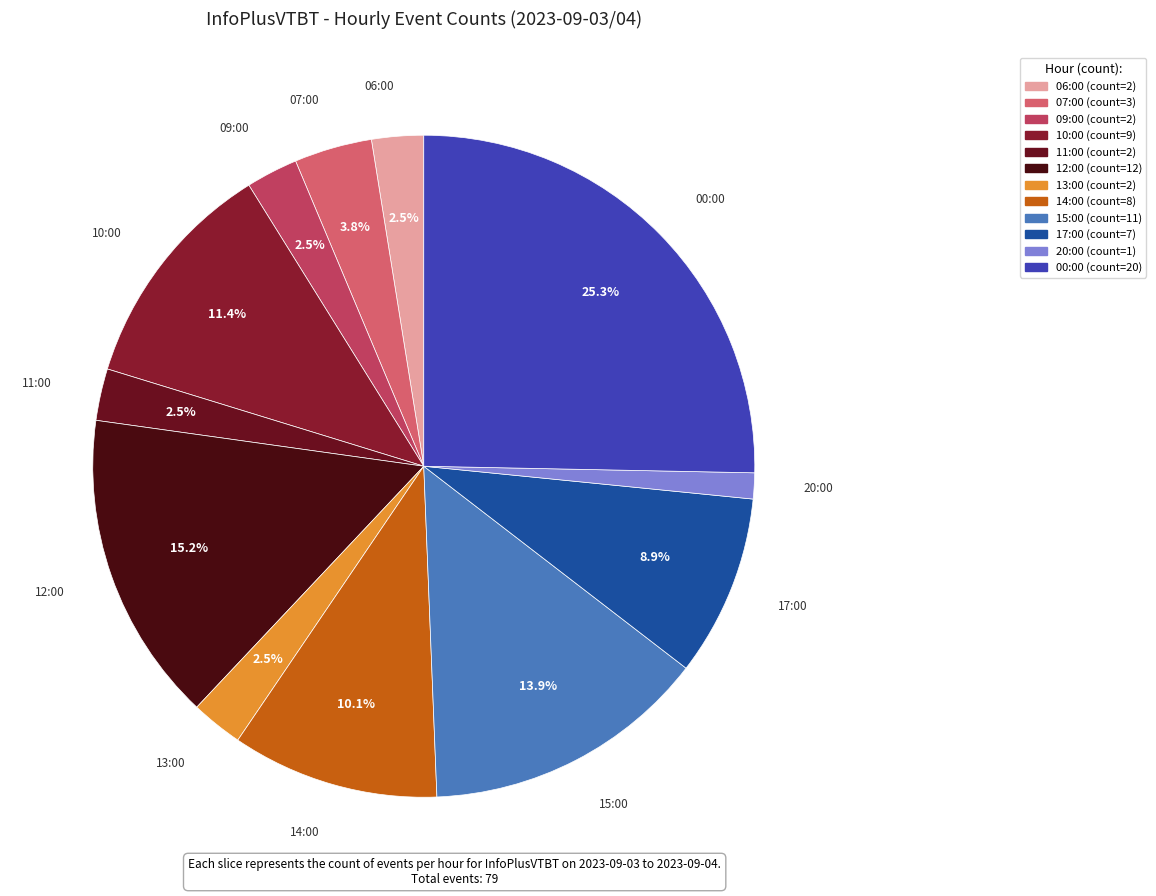

Which category has the smallest portion of the pie?

20:00